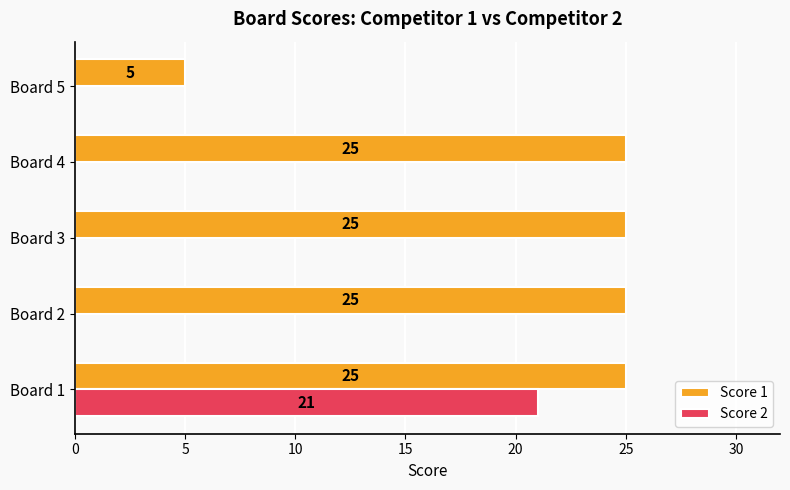

What is the average value of the Score 2 series?

4